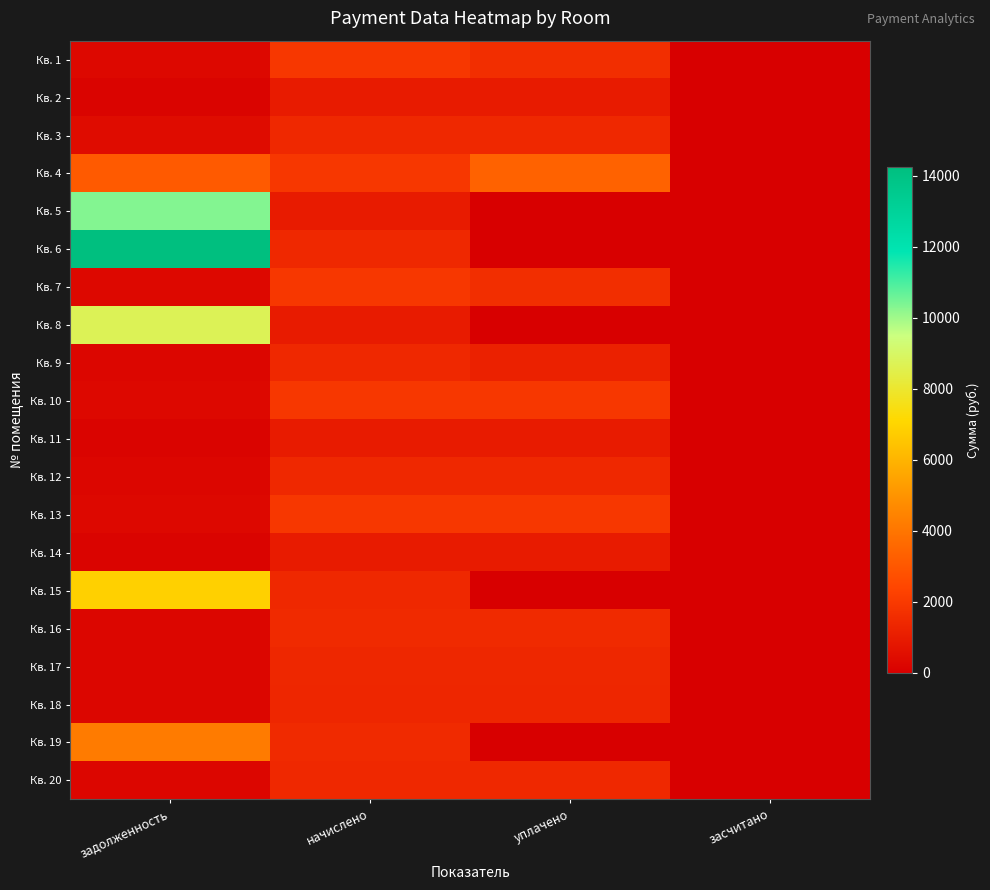

Which has a higher value, начислено or засчитано?

начислено